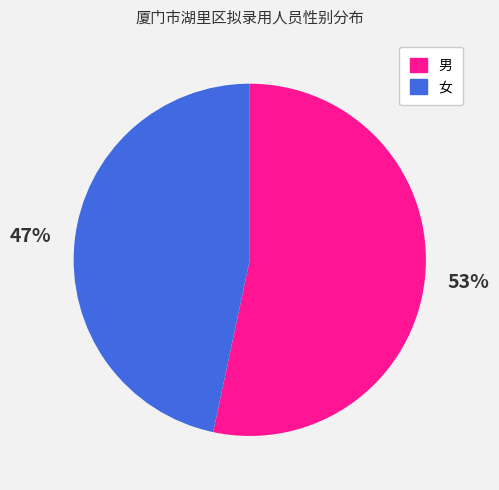

How many slices are in this pie chart?

2